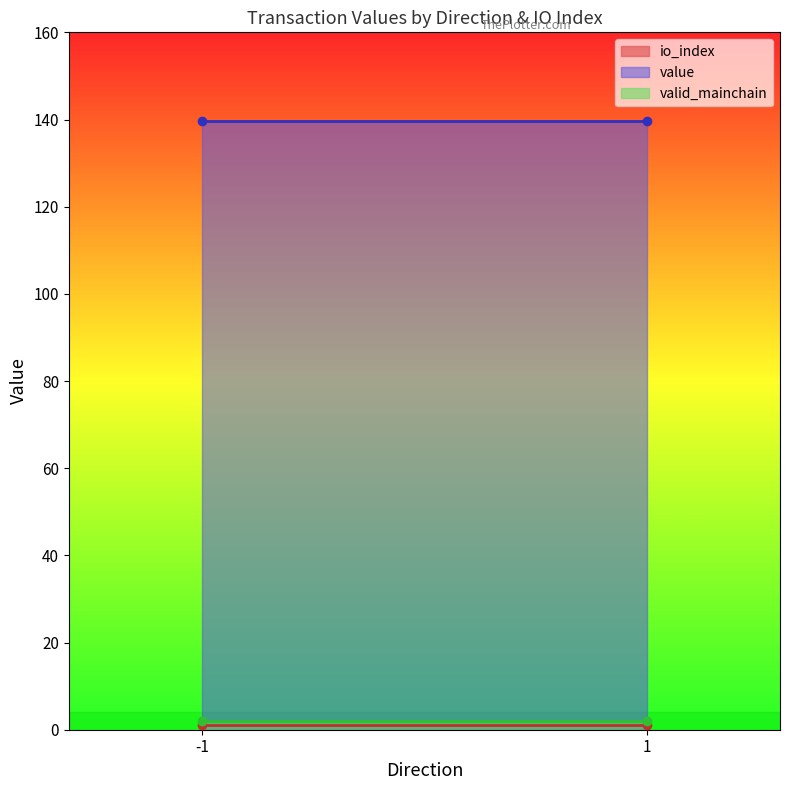

Count the number of categories in the chart.

2